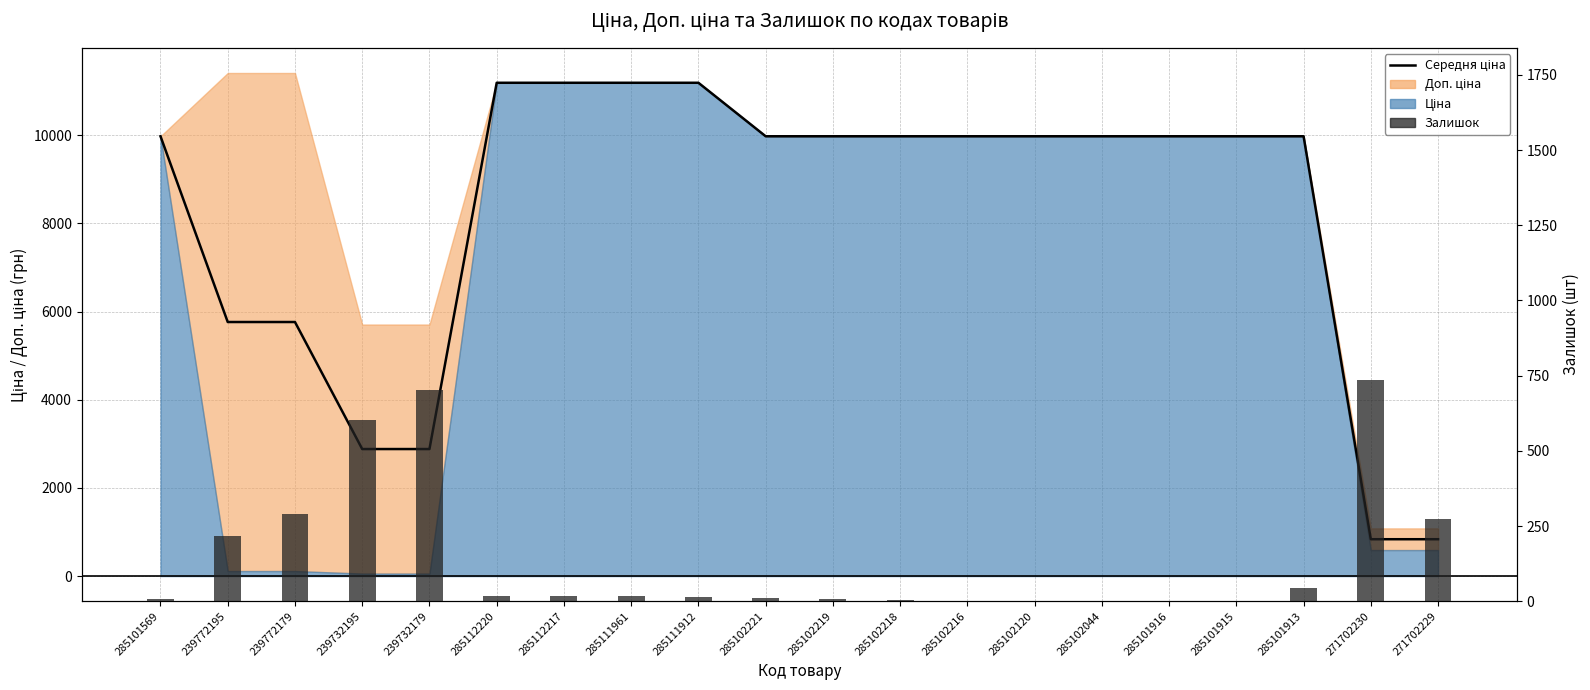

How many distinct data groups are displayed?

2